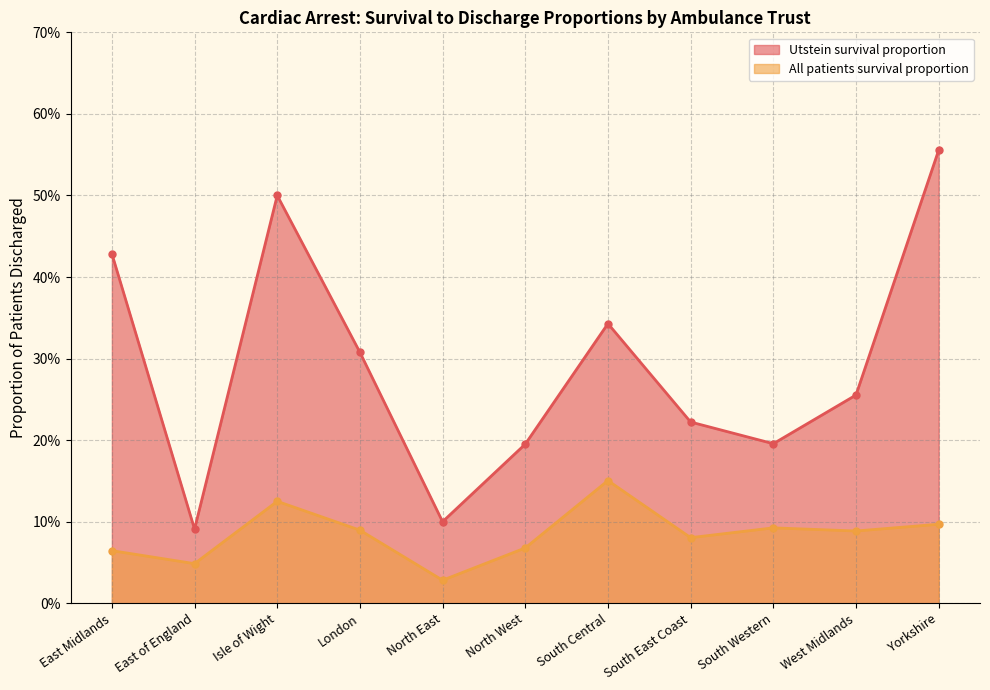

At how many categories does at least one series exceed 0?

11